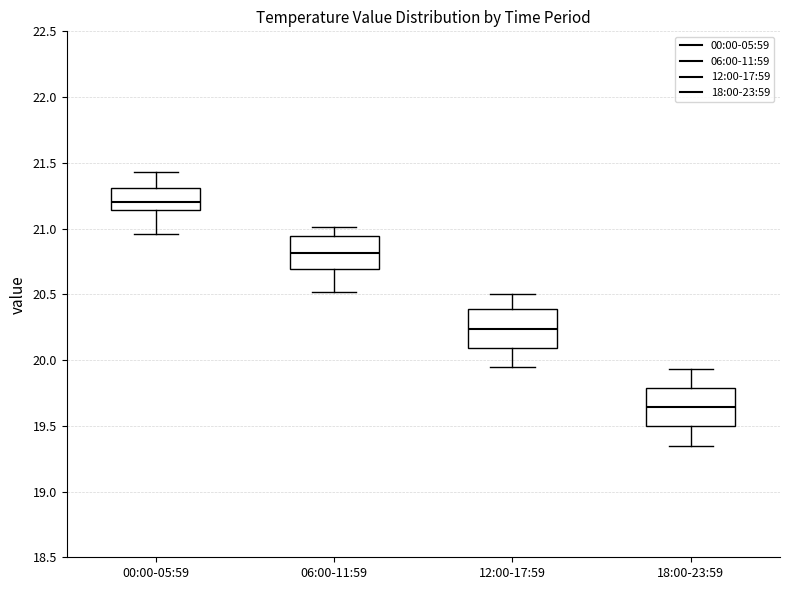

Reading left to right, read every box against the y-axis: the position of its median line, the range the box covers, and the ends of its whiskers. The values are not printed on the chart, so give them approximately, as read against the axis.

00:00-05:59: median 21.20, box 21.15 to 21.30, whiskers 20.95 to 21.45
06:00-11:59: median 20.80, box 20.70 to 20.95, whiskers 20.50 to 21.00
12:00-17:59: median 20.25, box 20.10 to 20.40, whiskers 19.95 to 20.50
18:00-23:59: median 19.65, box 19.50 to 19.80, whiskers 19.35 to 19.95